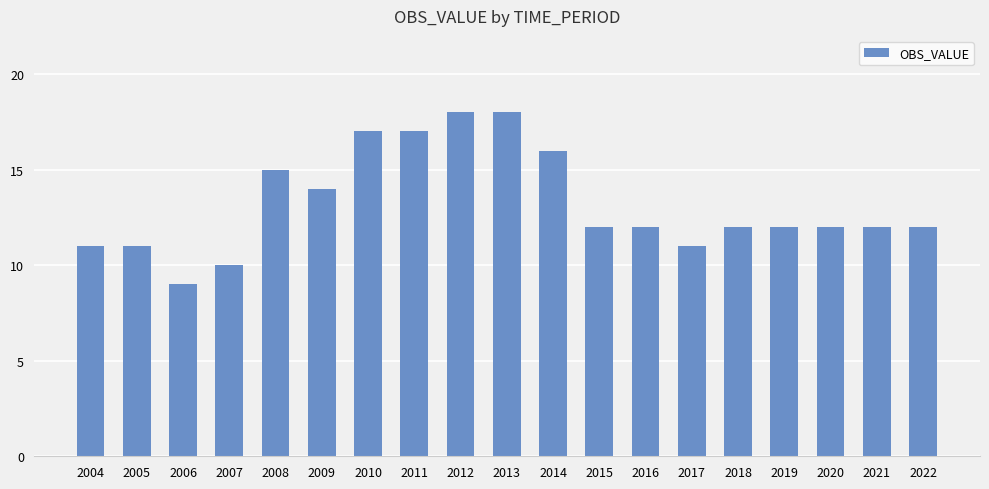

How many categories are shown in the chart?

19